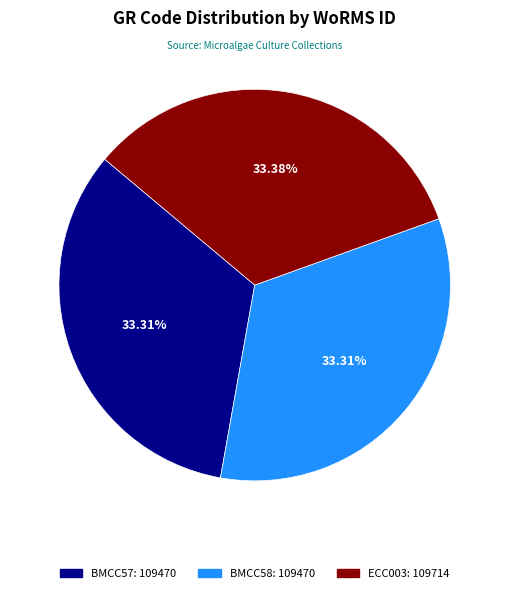

True or false: BMCC58 accounts for 33% of the total.

True